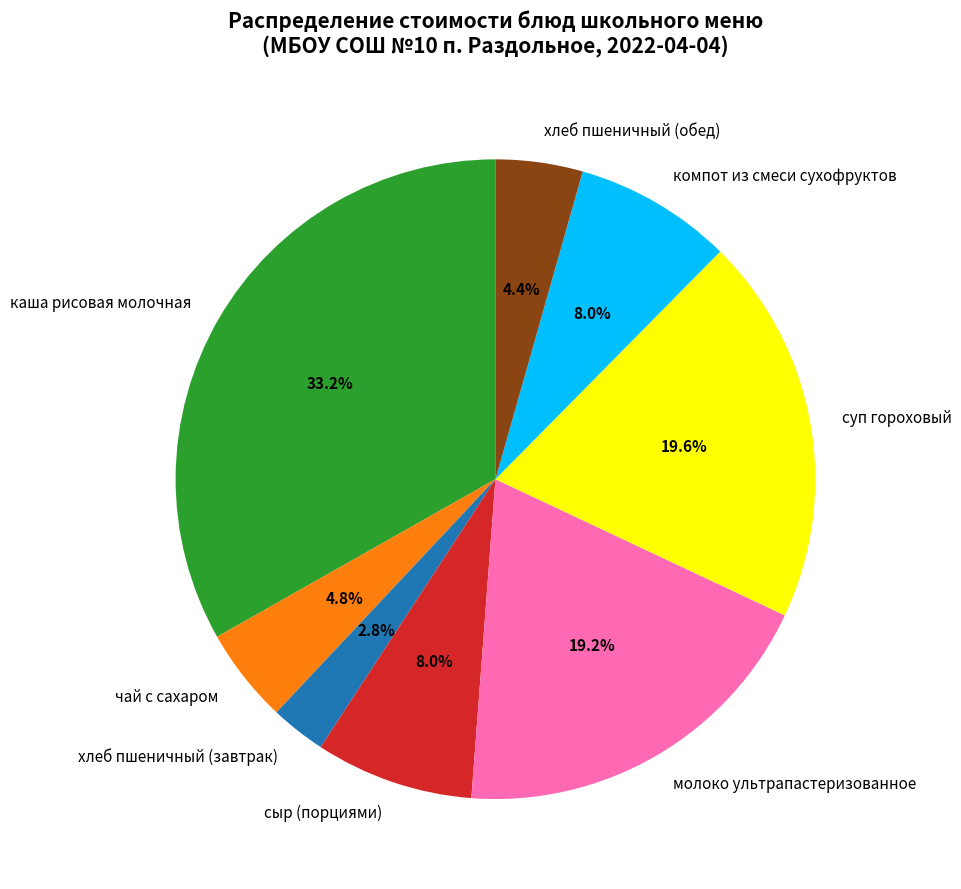

To the nearest percent, what portion does суп гороховый represent?

20%